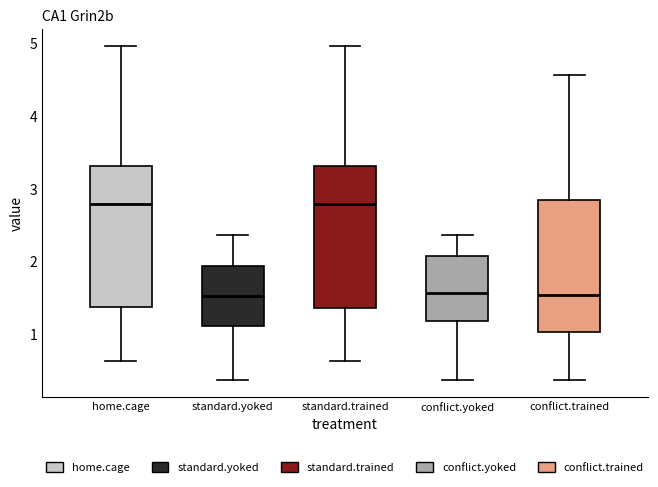

Reading left to right, transcribe this box plot: for each box, give where its median line is, the range the box spans, and where its two whiskers end, as read against the y-axis. The values are not printed on the chart, so give them approximately, as read against the axis.

home.cage: median 2.8, box 1.4 to 3.3, whiskers 0.6 to 5.0
standard.yoked: median 1.5, box 1.1 to 1.9, whiskers 0.4 to 2.4
standard.trained: median 2.8, box 1.4 to 3.3, whiskers 0.6 to 5.0
conflict.yoked: median 1.6, box 1.2 to 2.1, whiskers 0.4 to 2.4
conflict.trained: median 1.5, box 1.0 to 2.8, whiskers 0.4 to 4.6